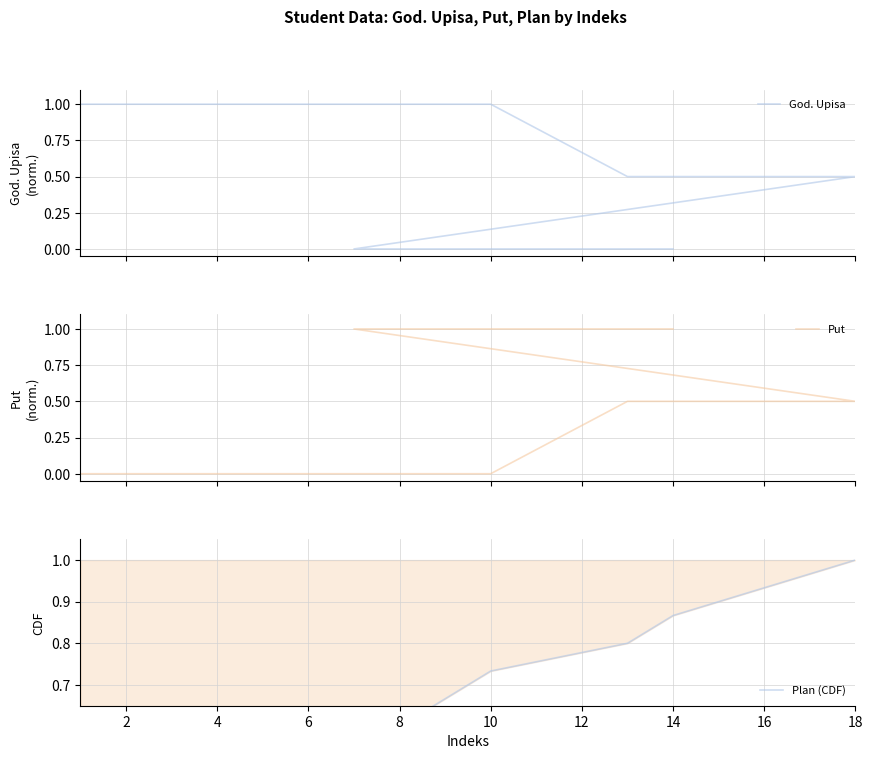

Does the chart have visible grid lines?

Yes